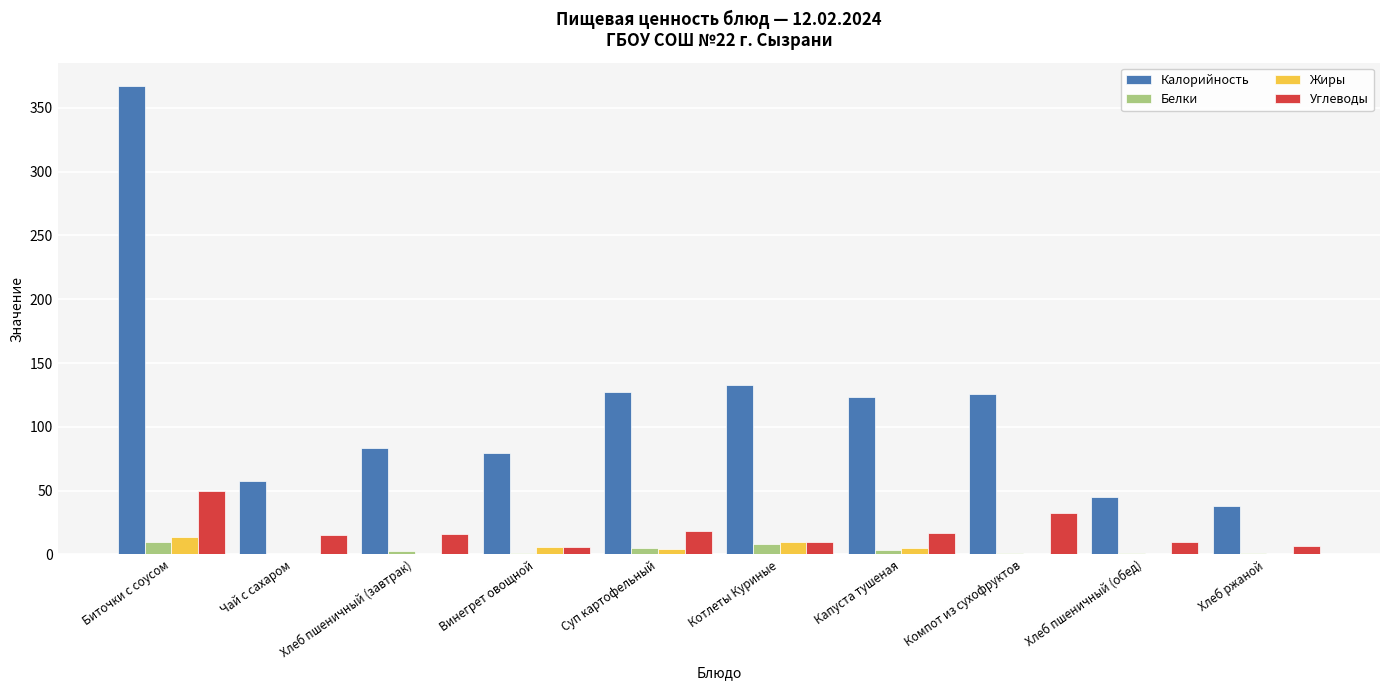

How many values in the Калорийность series exceed 123?

5